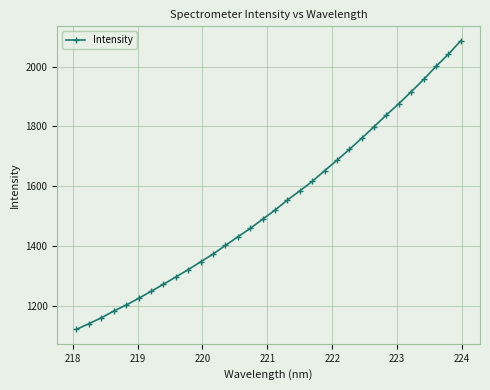

What is the smallest value displayed?

1121.8